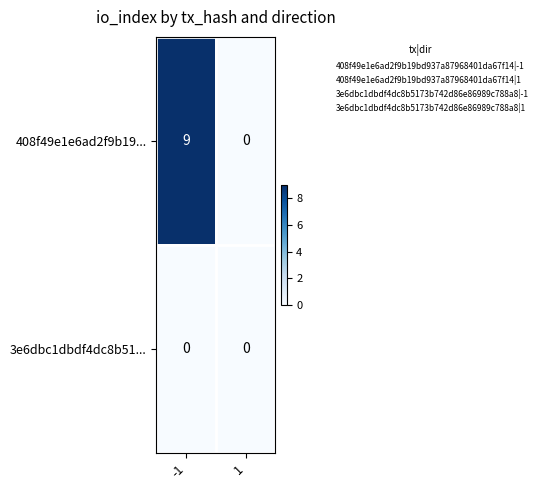

What is the maximum value for 408f49e1e6ad2f9b19...?

9